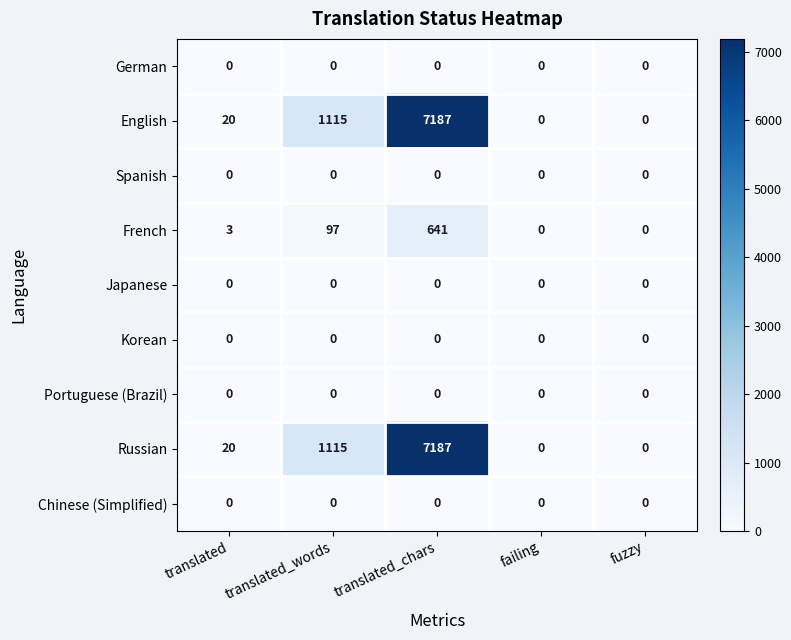

What is the total value across all series at translated_chars?

15015